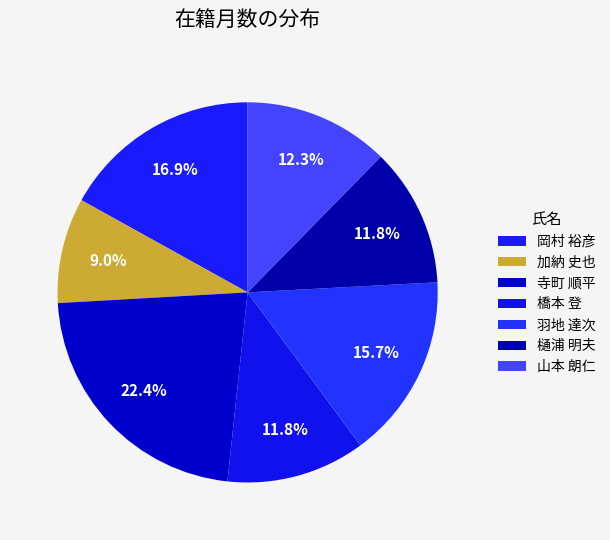

How many segments does this pie chart have?

7